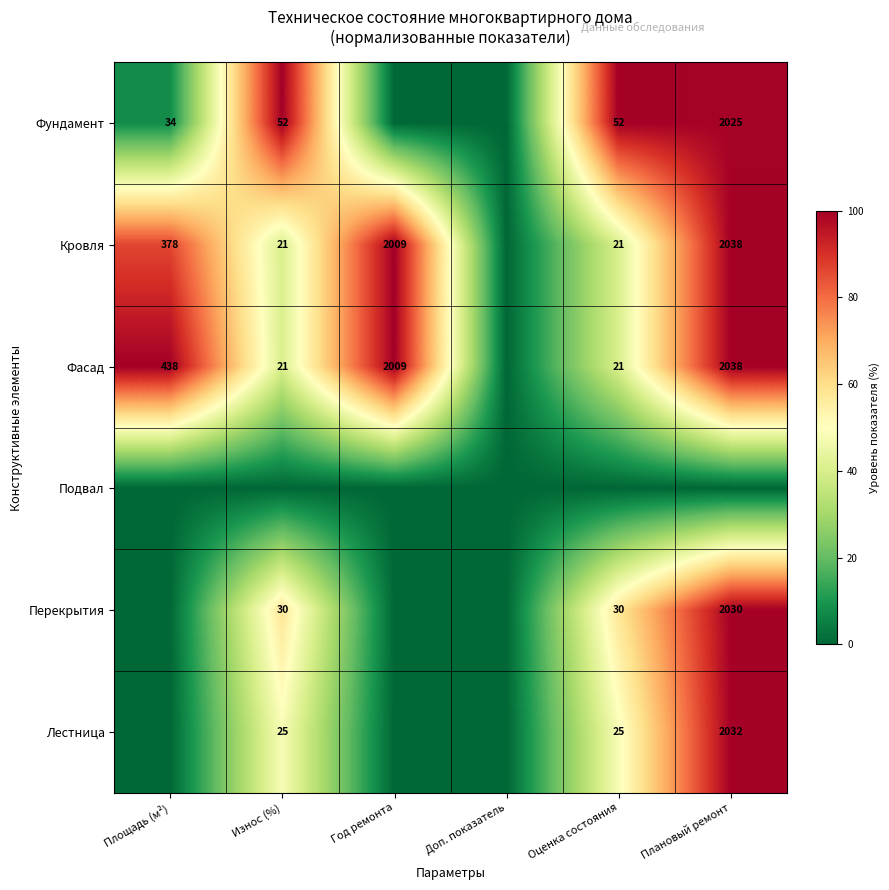

What is the difference between the Фасад values at Площадь (м²) and Год ремонта?

1571